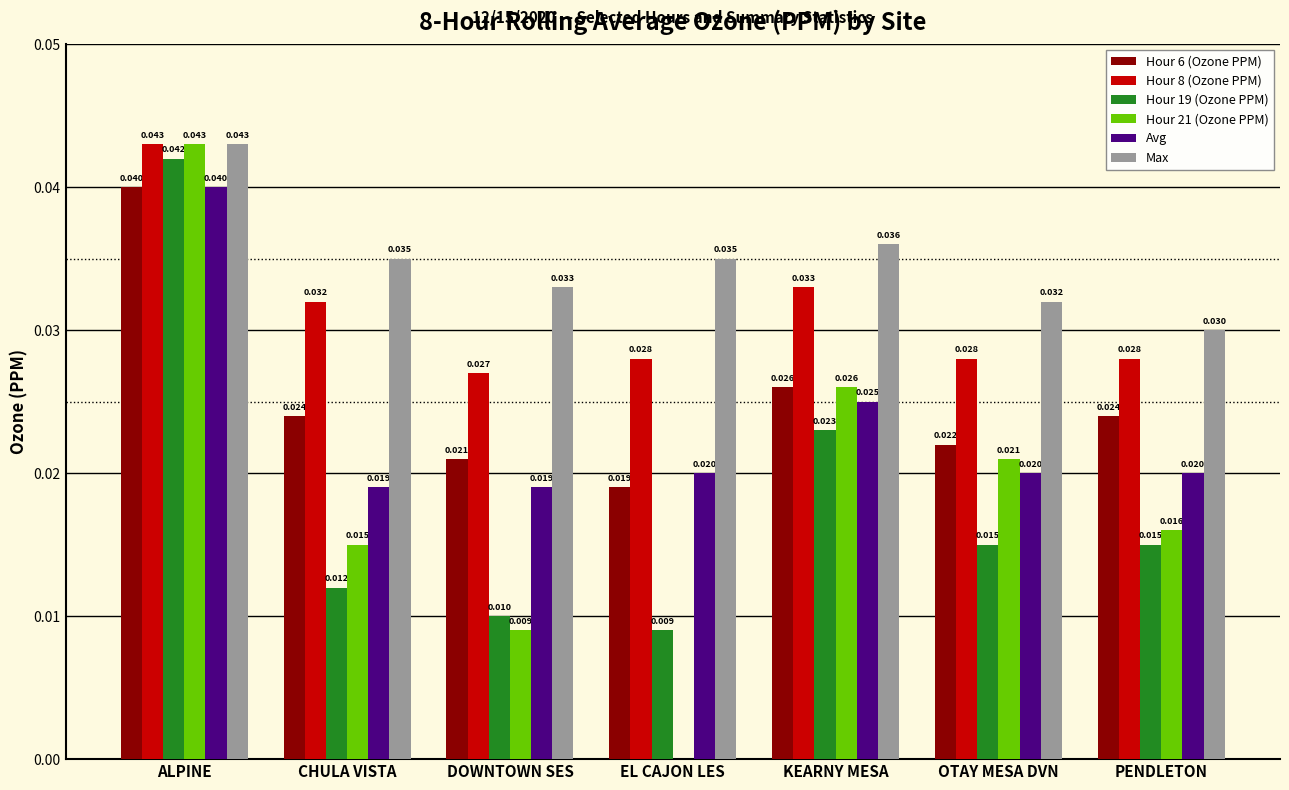

At which category is the sum across all series the highest?

ALPINE